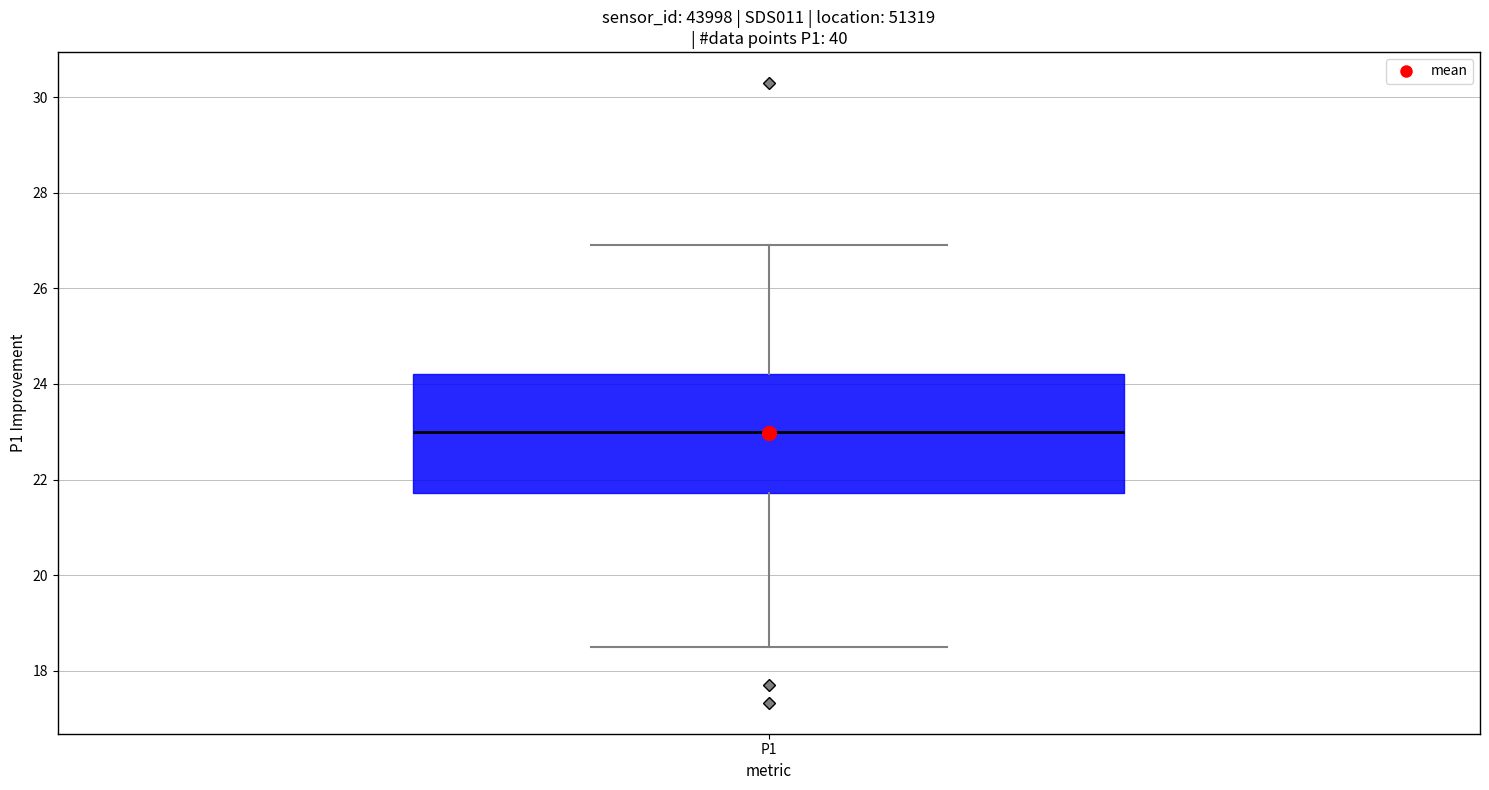

Read this box plot against the y-axis: the position of the median line, the range covered by the box, and the ends of both whiskers. The values are not printed on the chart, so give them approximately, as read against the axis.

median 23.0, box 21.8 to 24.2, whiskers 18.6 to 27.0